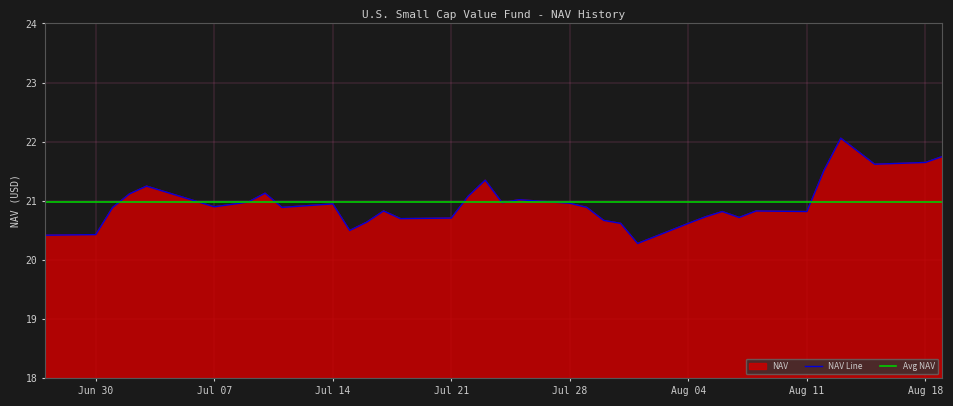

What is the average value?

21.0